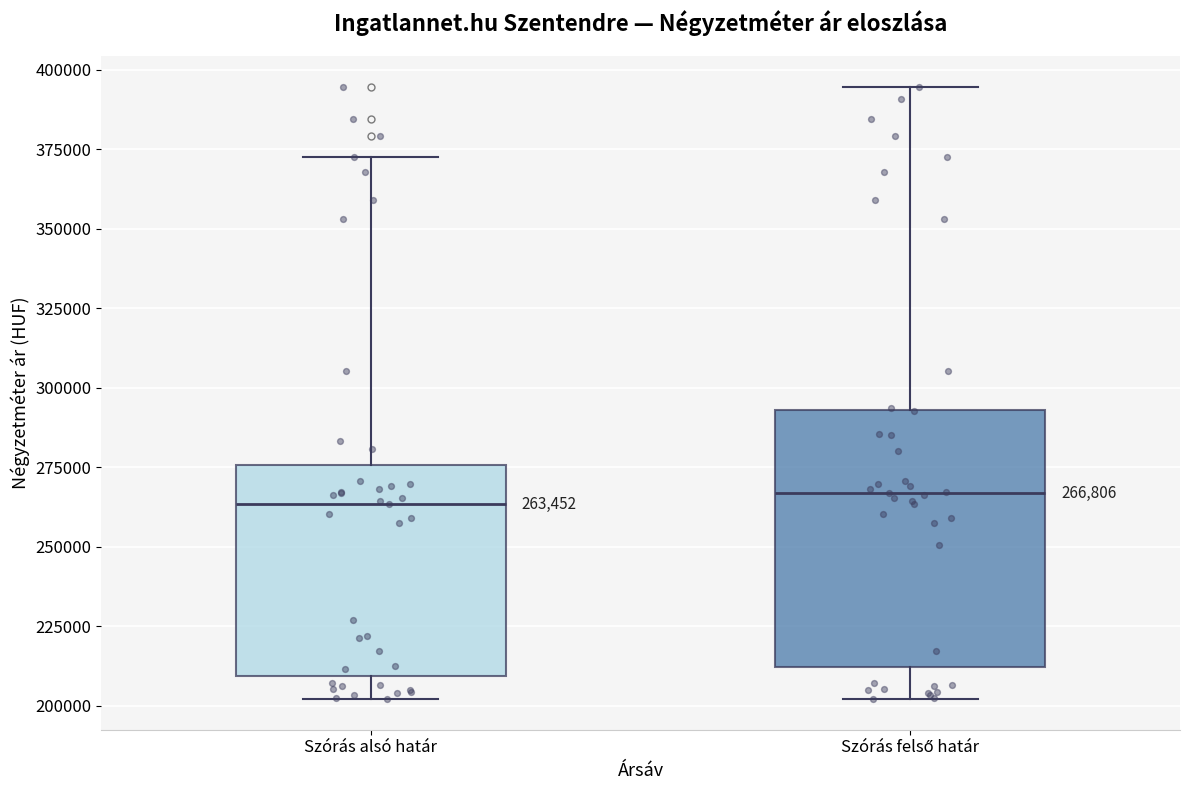

Which box is the tallest, from its lower edge to its upper edge?

Szórás felső határ